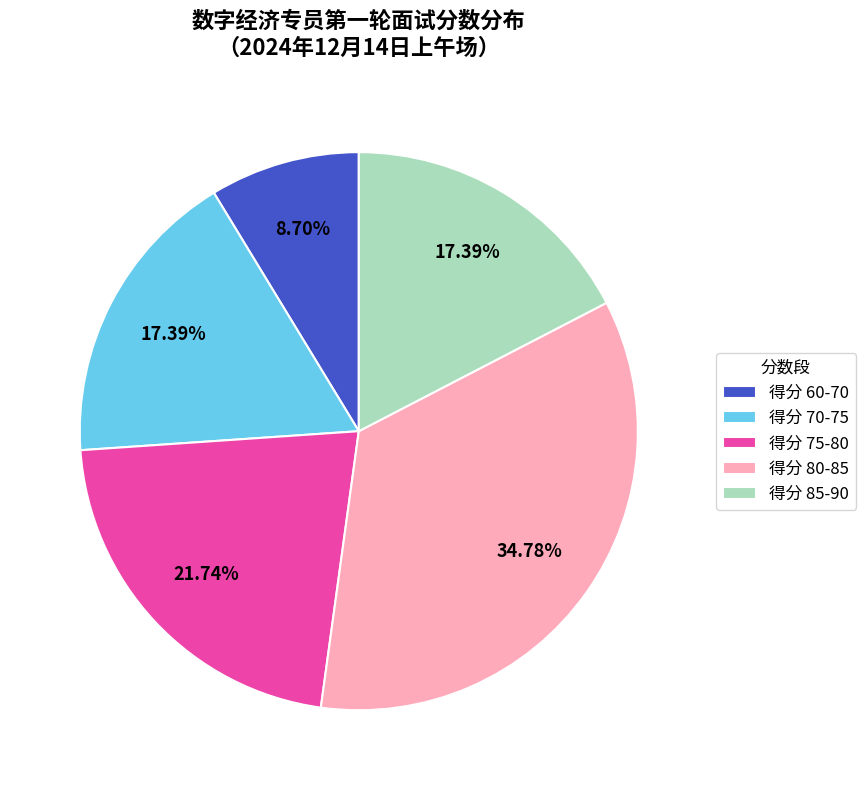

What is the ratio of the value at 得分 85-90 to the value at 得分 80-85?

0.5